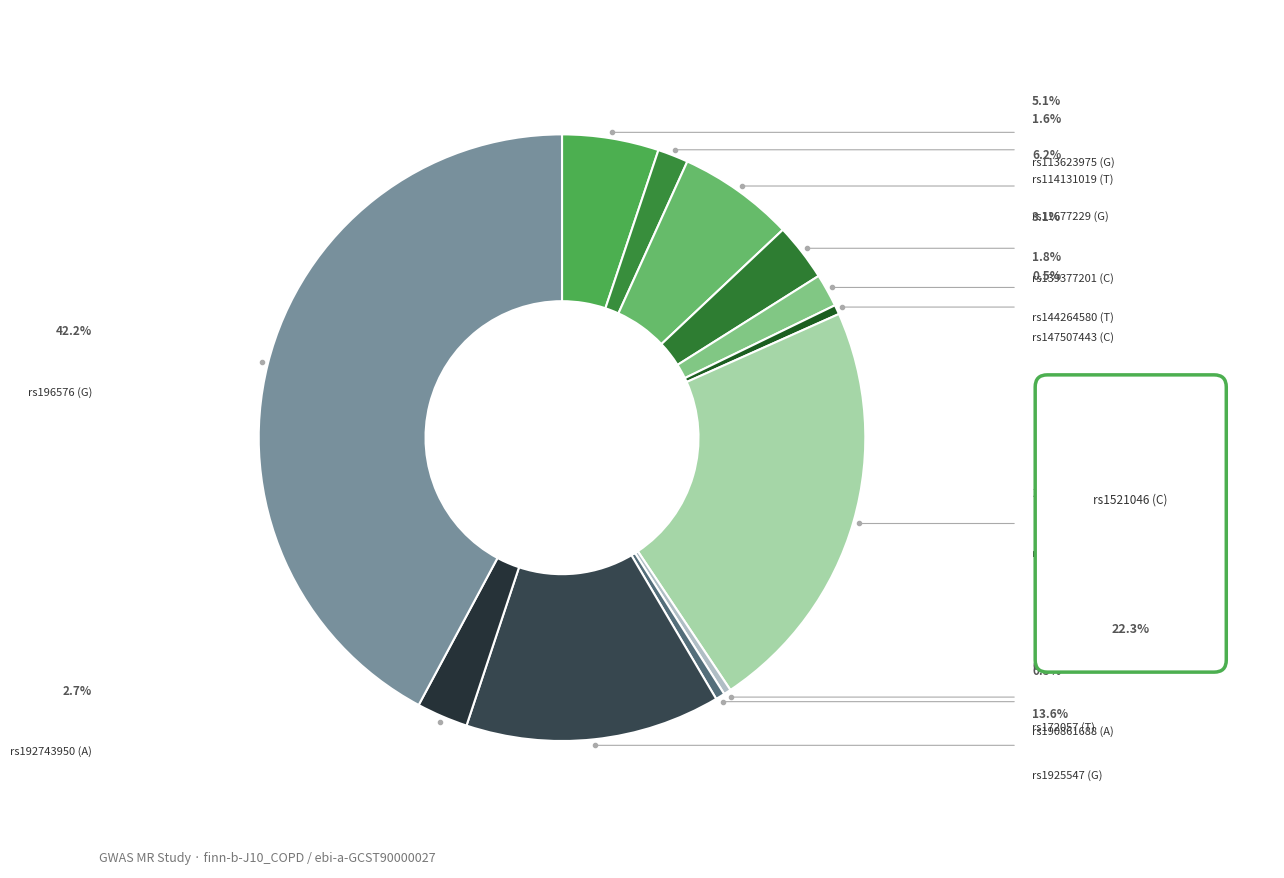

How many slices are in this pie chart?

12